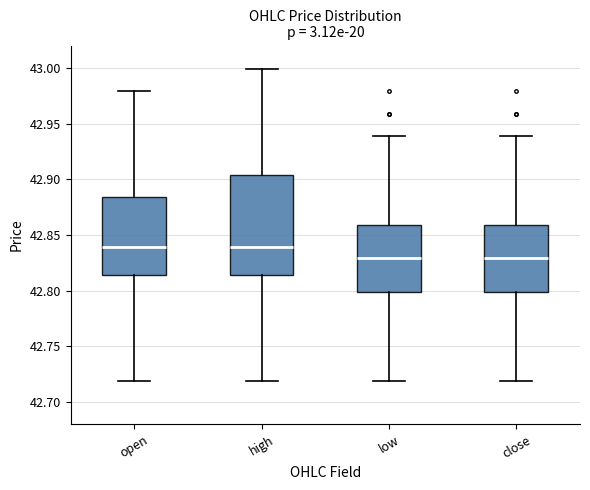

Which box is the tallest, from its lower edge to its upper edge?

high